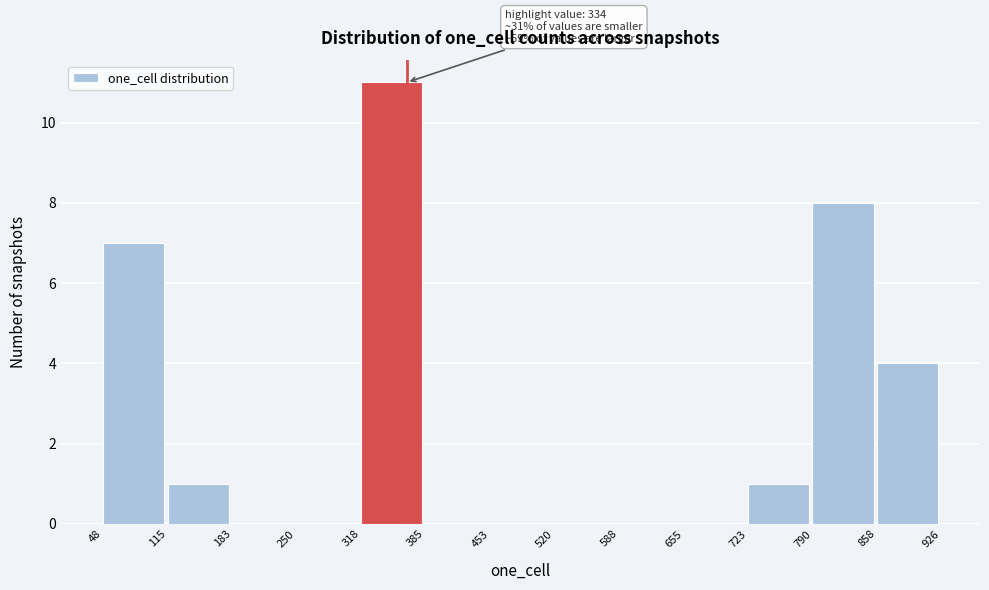

Which range on the x-axis has the tallest bar?

318 to 385